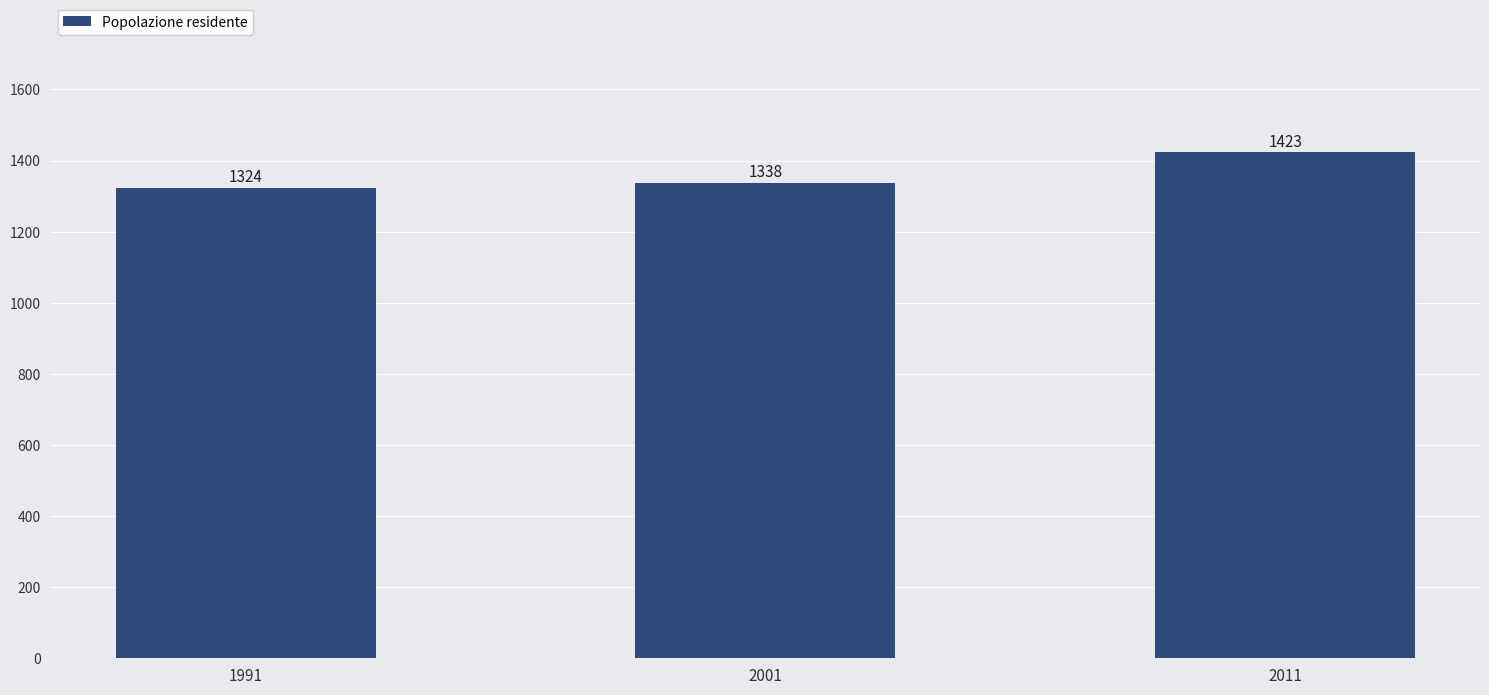

The chart shows a value of 2161 at 2001. True or false?

False